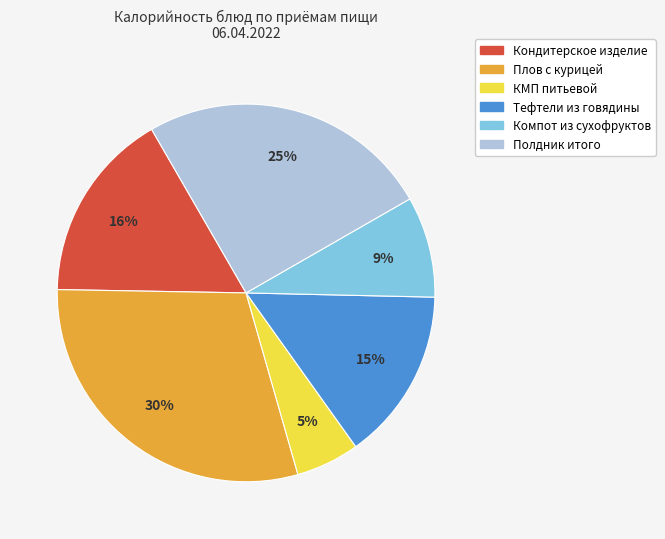

Is the sum of КМП питьевой and Компот из сухофруктов greater than half?

No